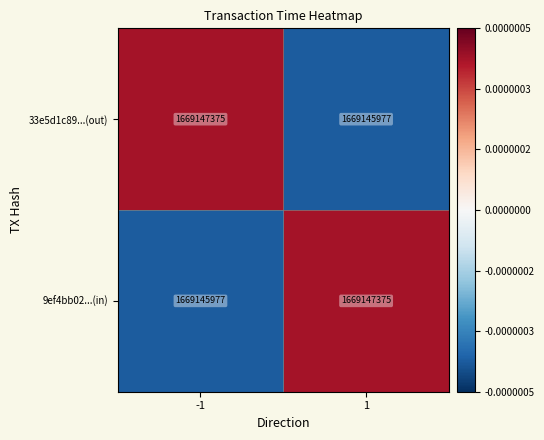

Which category has the highest value across all series?

-1